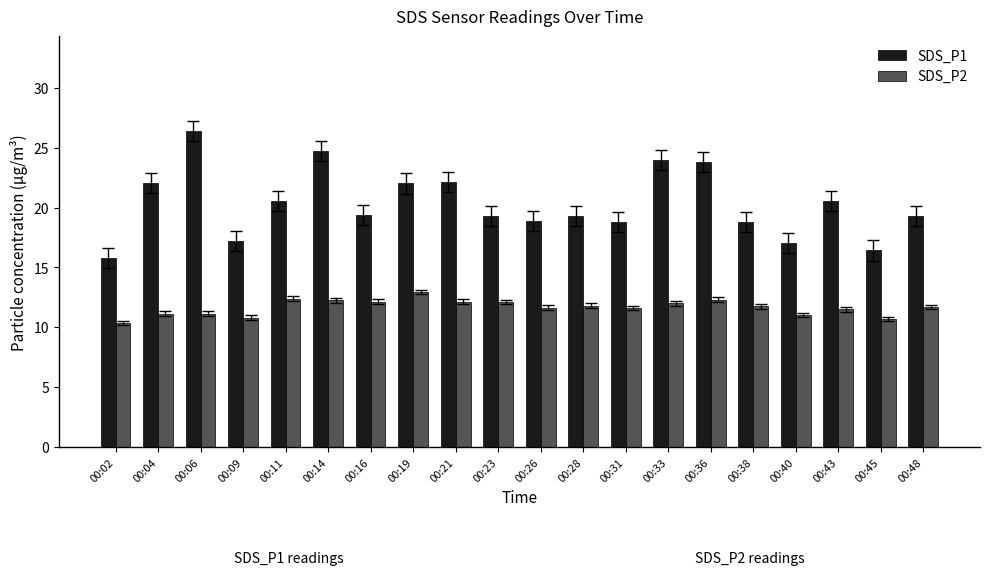

What is the value of the SDS_P2 bar at the 11th from the left?

11.7